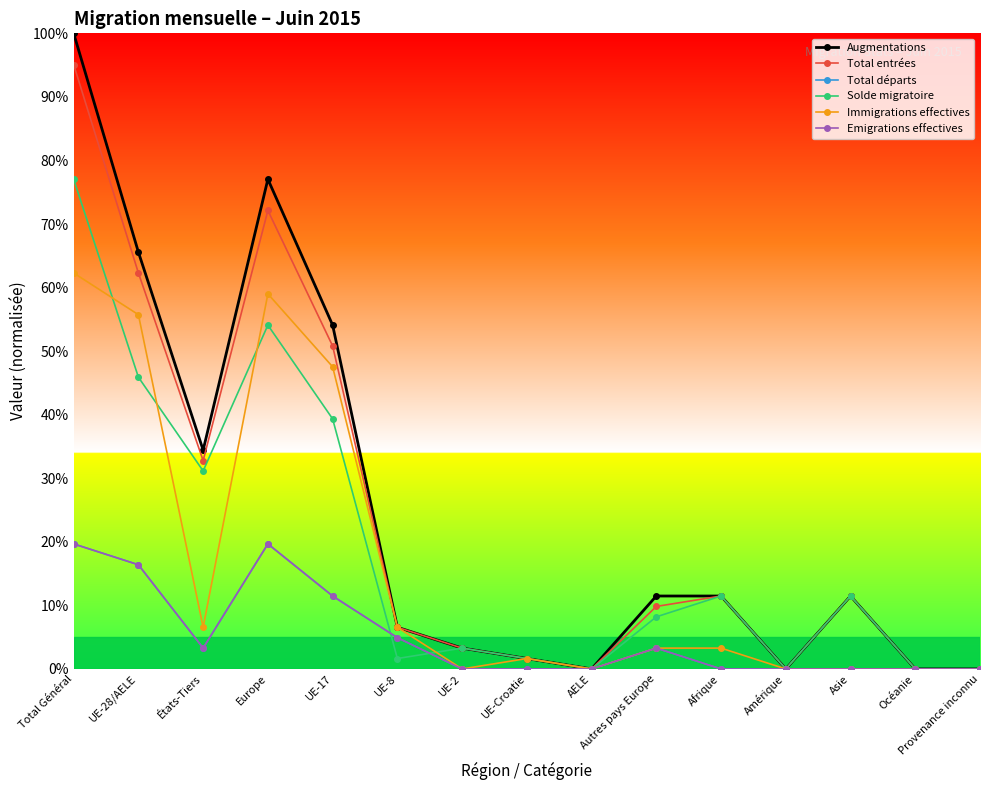

Between Total Général and Asie, which series saw the biggest shift?

Augmentations